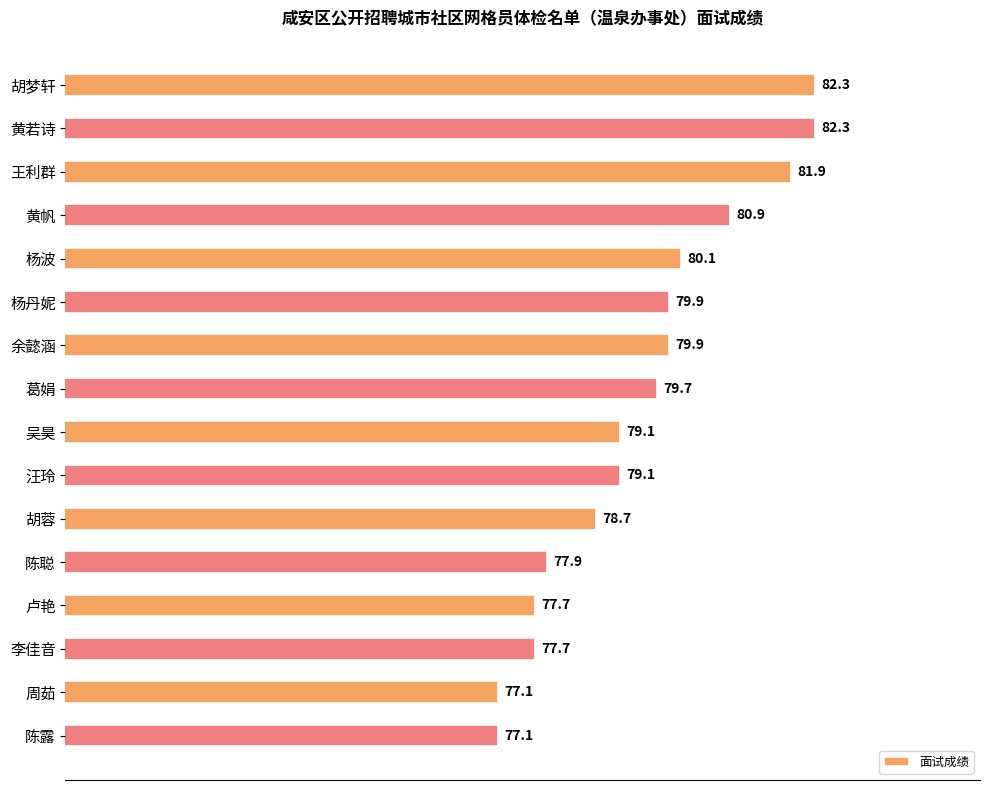

Reading top to bottom, what are all the values shown in this chart?

82.3	82.3	81.9	80.9	80.1	79.9	79.9	79.7	79.1	79.1	78.7	77.9	77.7	77.7	77.1	77.1